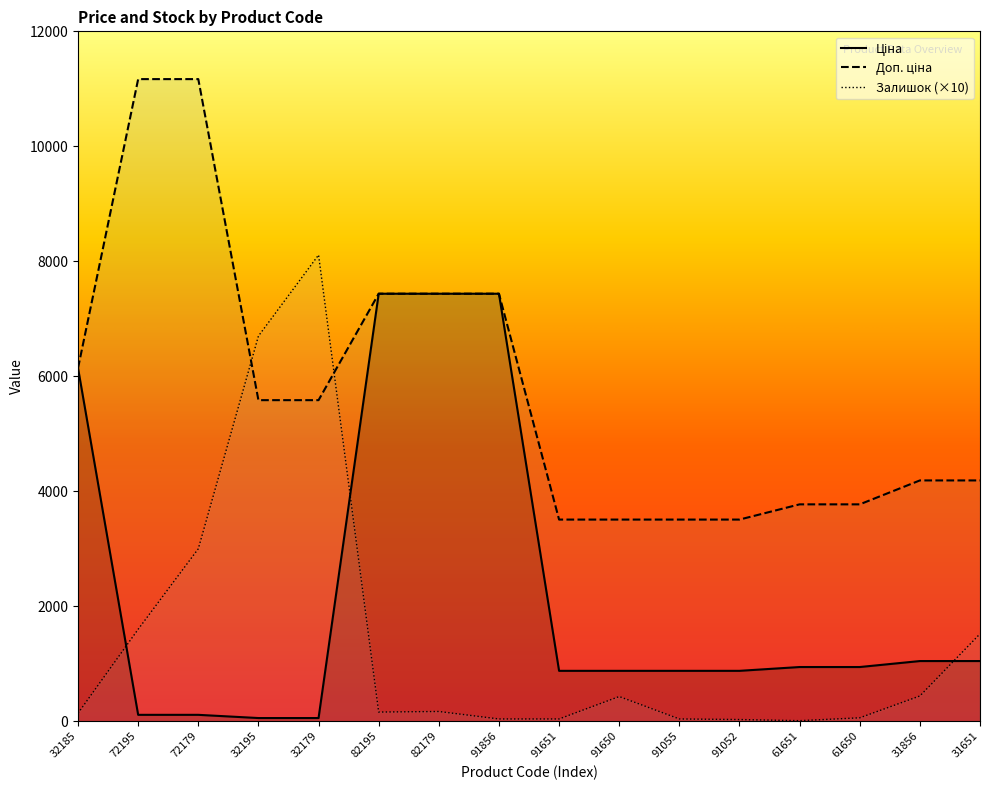

What is the greatest value displayed?

11169.0